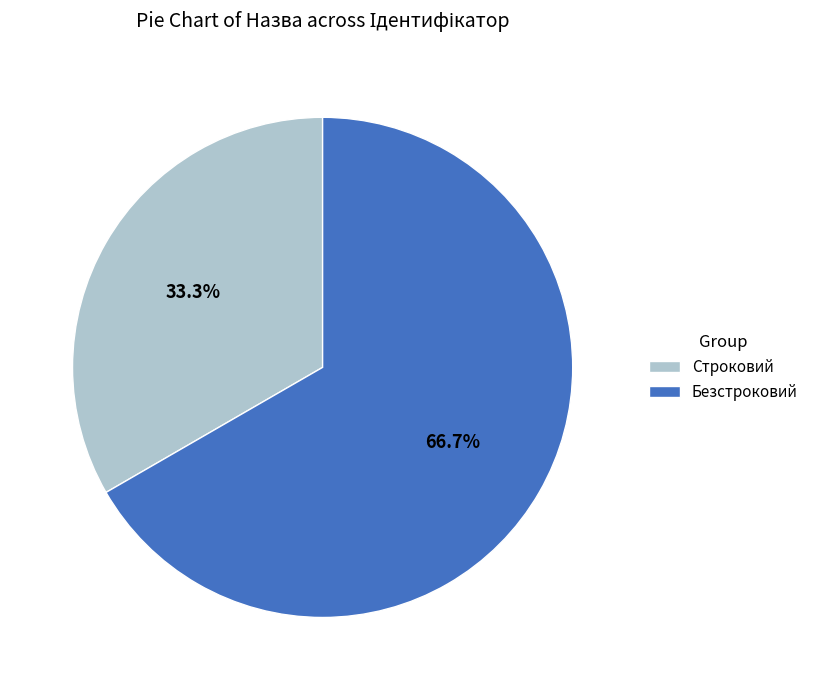

To the nearest percent, what is the difference between the Безстроковий and Строковий slice percentages?

33%